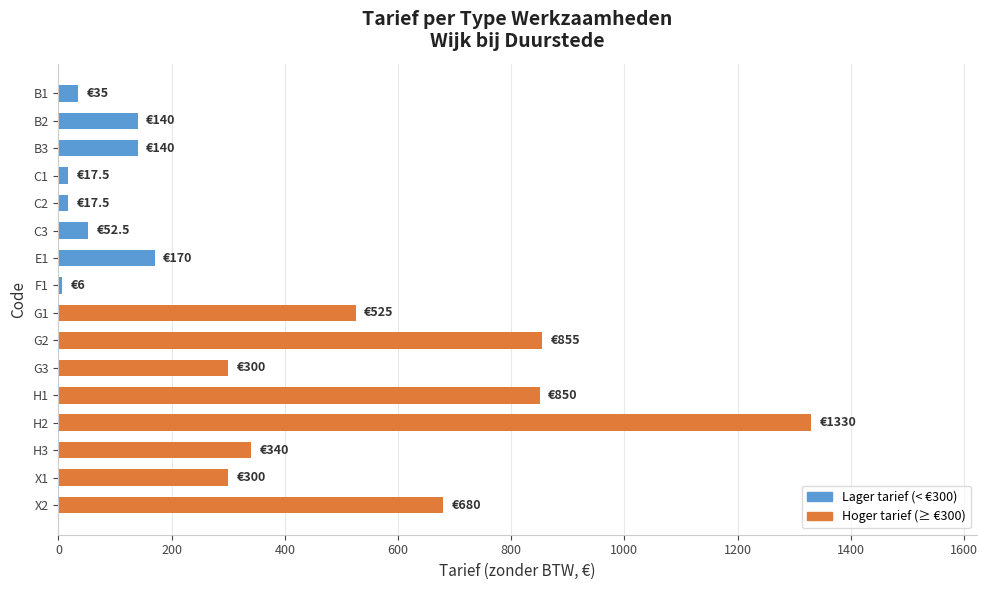

What is the change in value from B2 to G3?

+160.0